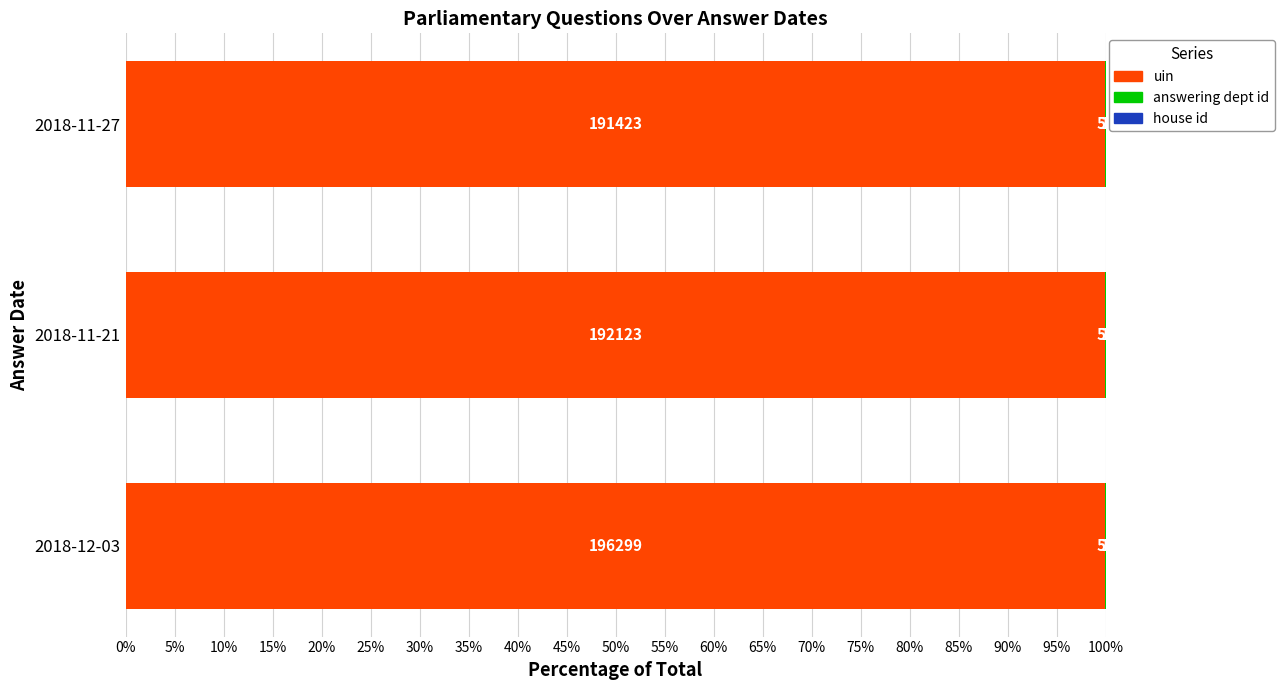

Reading left to right, transcribe all the data shown in this chart.

uin: 100.0	100.0	100.0
answering dept id: 0.0	0.0	0.0
house id: 0.0	0.0	0.0